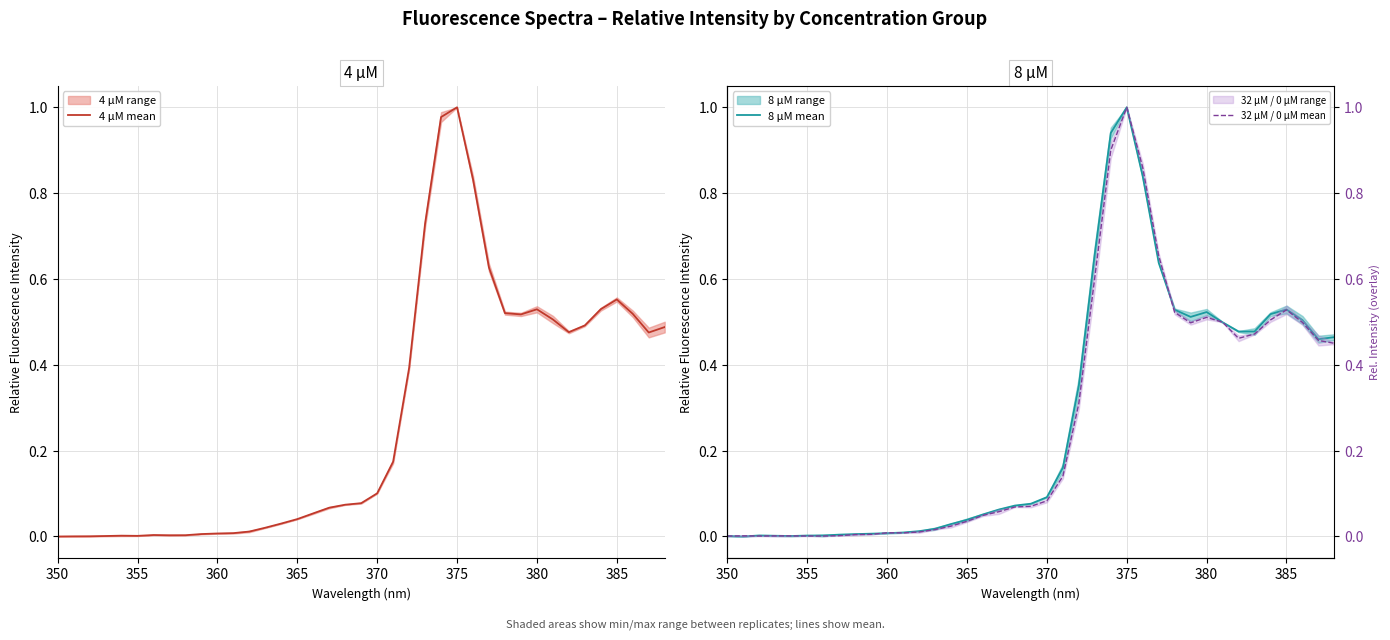

Which category has the highest value in the 4 μM mean series?

375